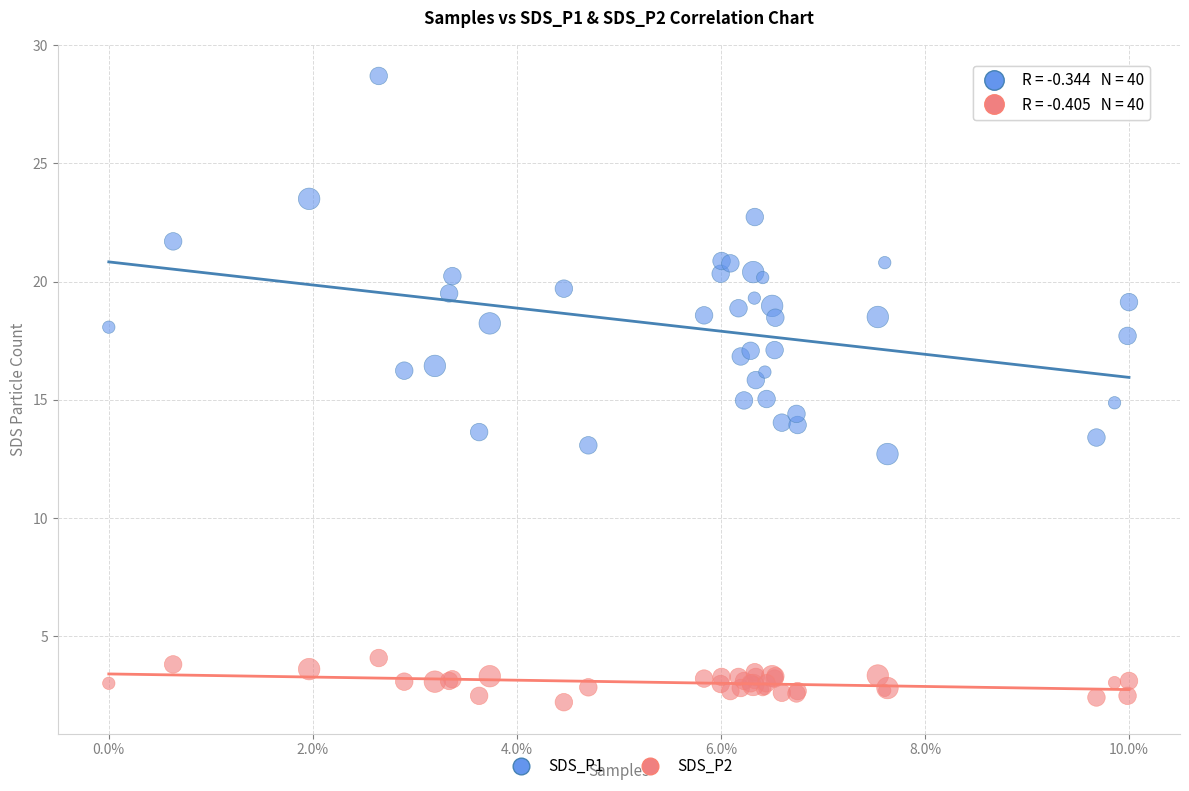

Which series reaches the maximum Y coordinate?

SDS_P1